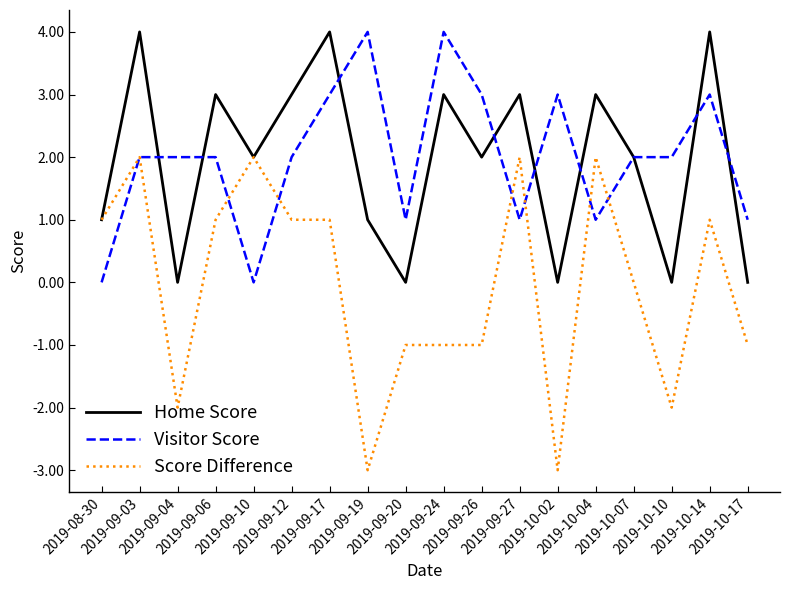

What is the smallest value displayed?

-3